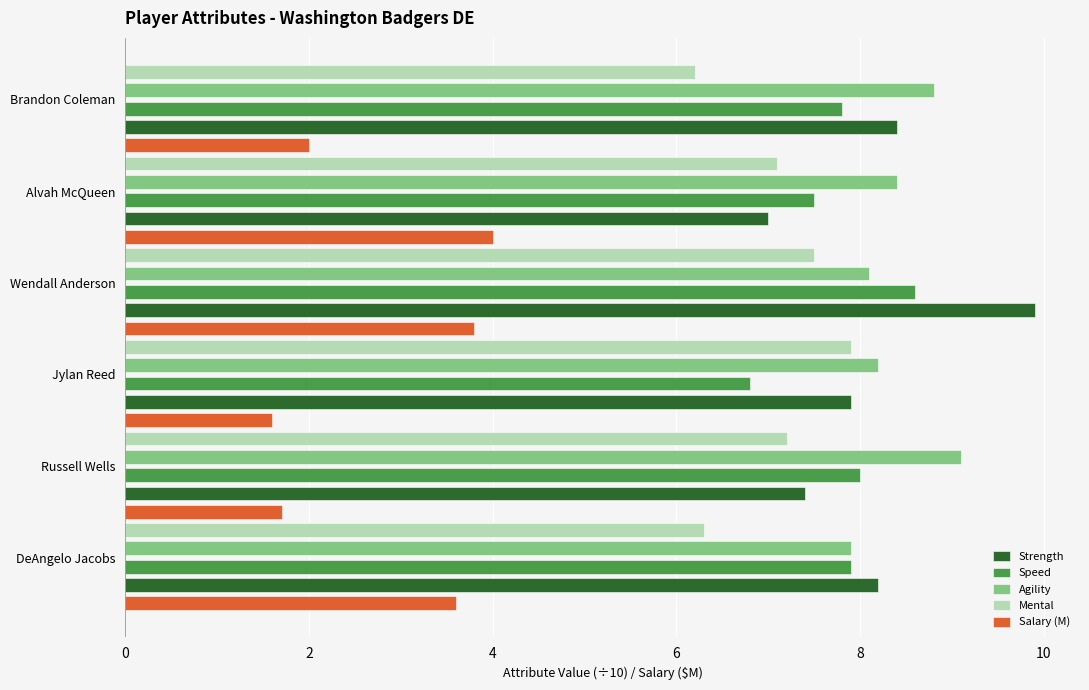

What is the average value of the Speed series?

7.8